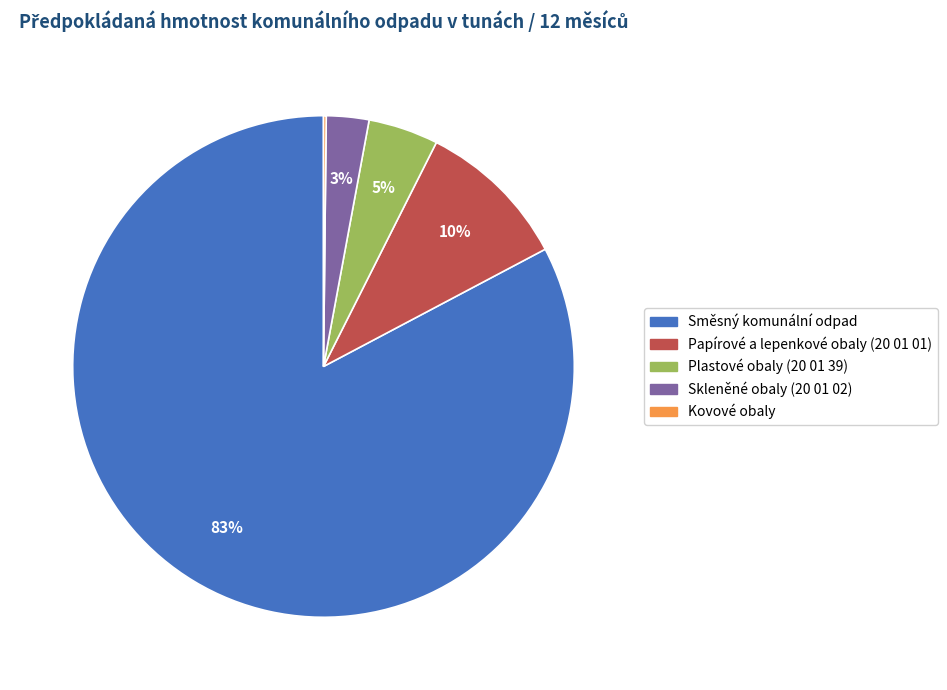

Which has a higher value, Směsný komunální odpad or Papírové a lepenkové obaly (20 01 01)?

Směsný komunální odpad